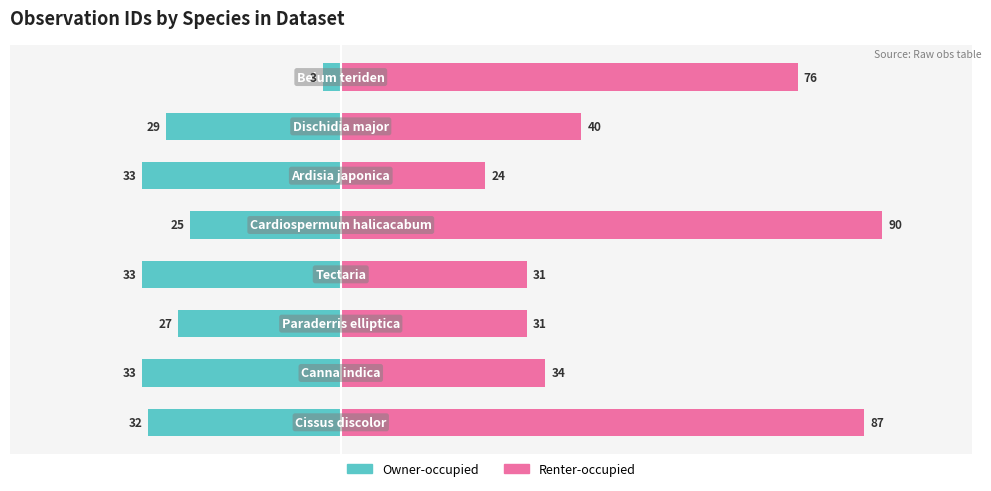

What is the sum of the Owner-occupied values at 7 and 0?

-35